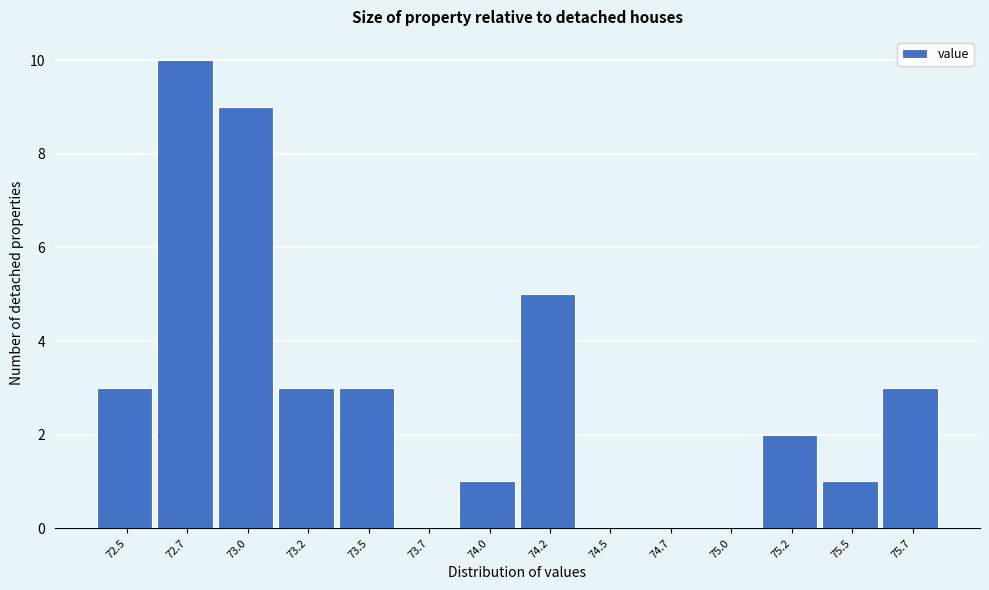

Reading left to right, what are all the values shown in this chart?

72.5=3	72.7=10	73.0=9	73.2=3	73.5=3	73.7=0	74.0=1	74.2=5	74.5=0	74.7=0	75.0=0	75.2=2	75.5=1	75.7=3